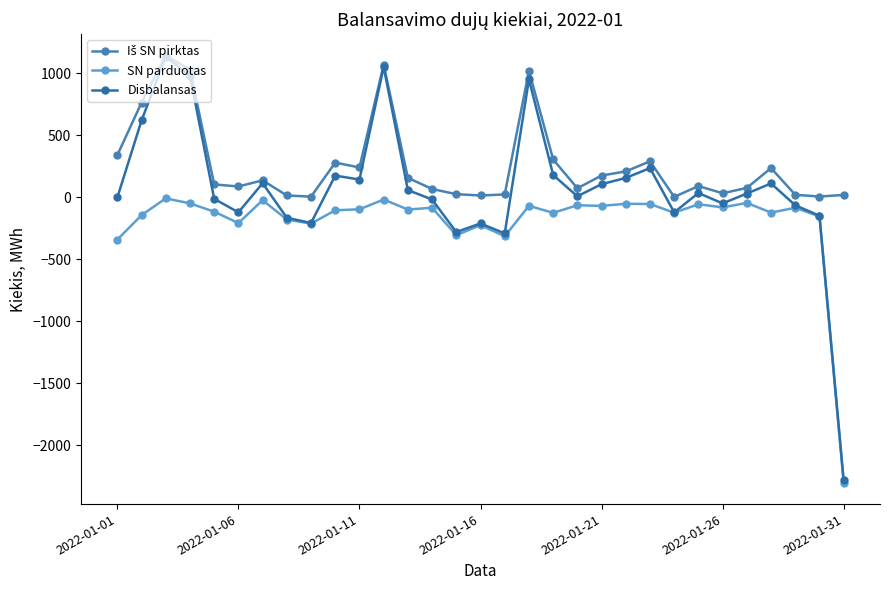

List the series in order of their overall mean, highest first.

Iš SN pirktas, Disbalansas, SN parduotas